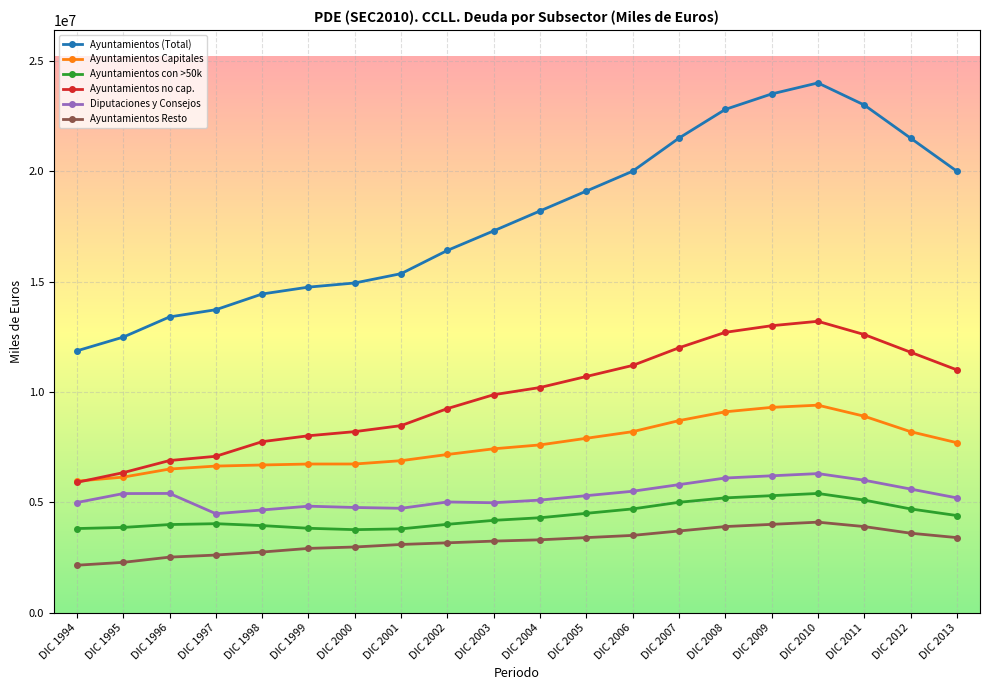

True or false: Ayuntamientos (Total) has more than 0 interior local peaks.

True